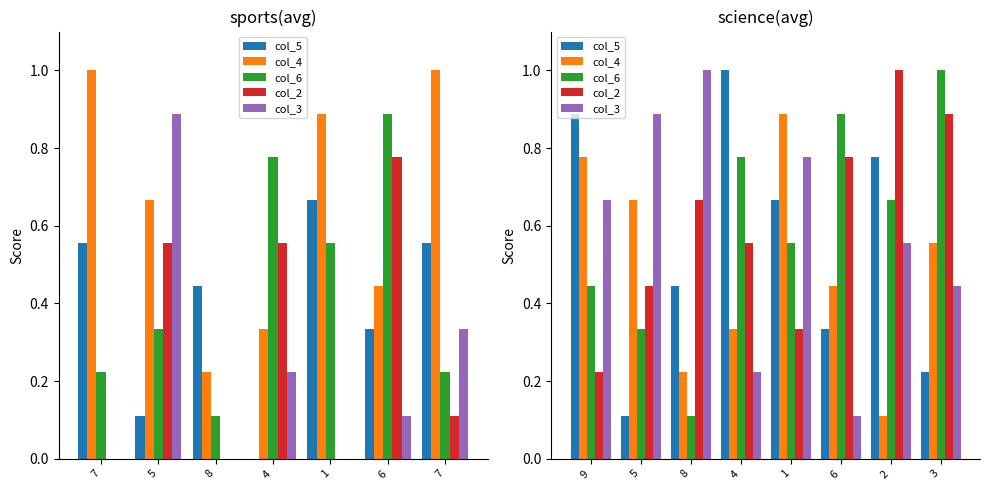

At which label does col_6 reach its minimum?

8